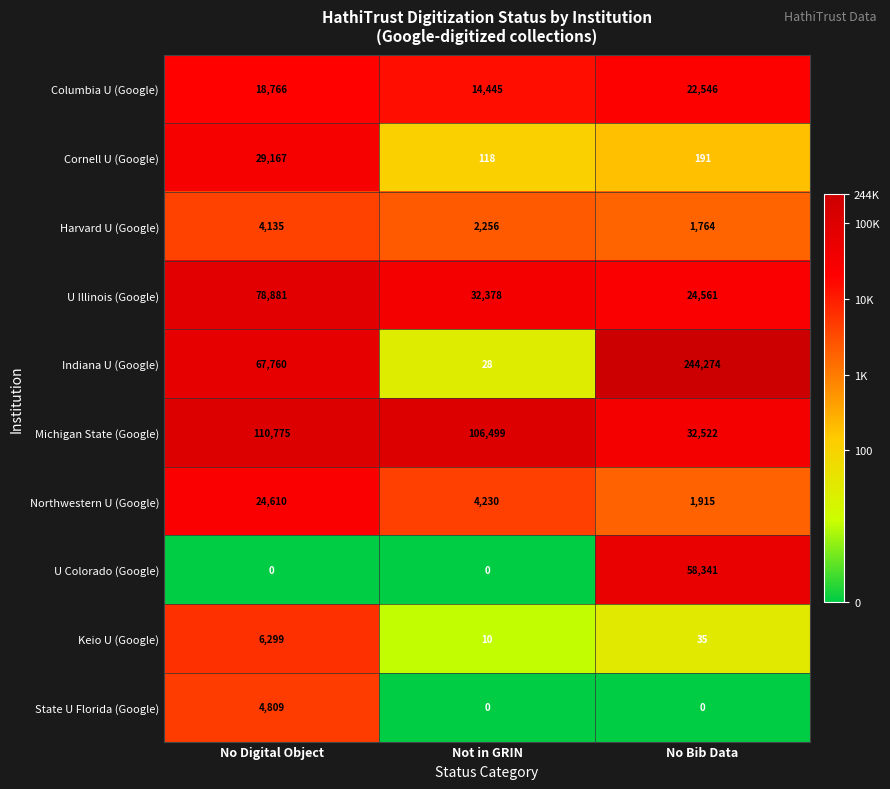

What is the maximum value shown in the chart?

244274